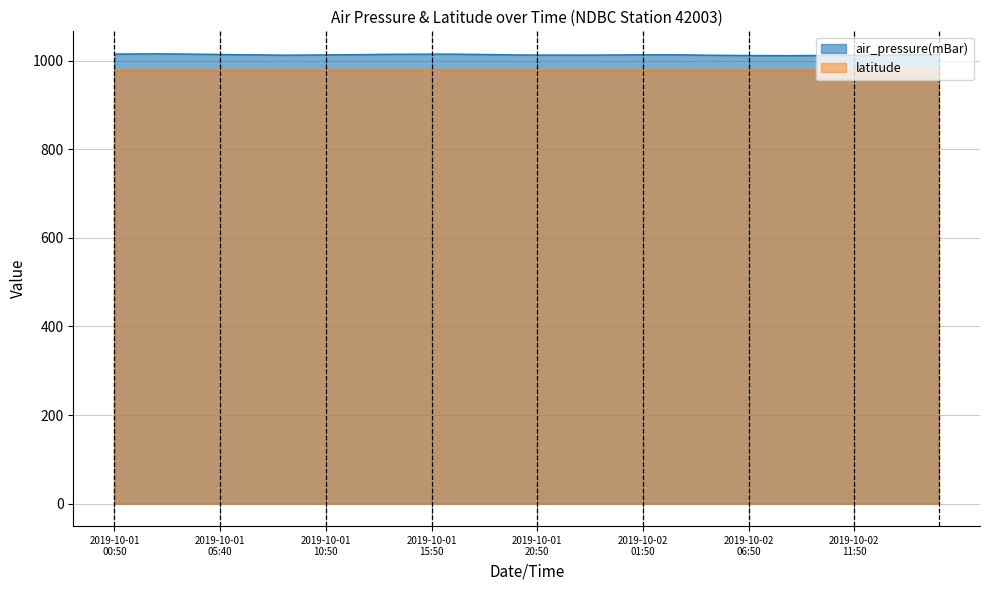

True or false: latitude and air_pressure(mBar) cross at least once.

False